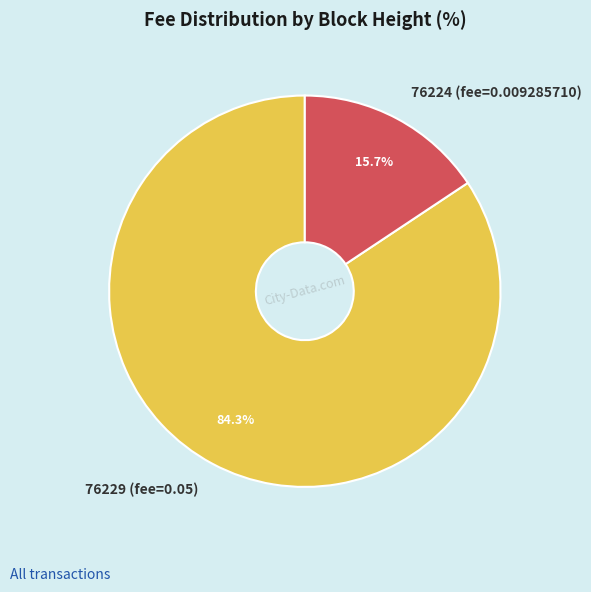

Is it true that 76224 is 99% of the pie?

False